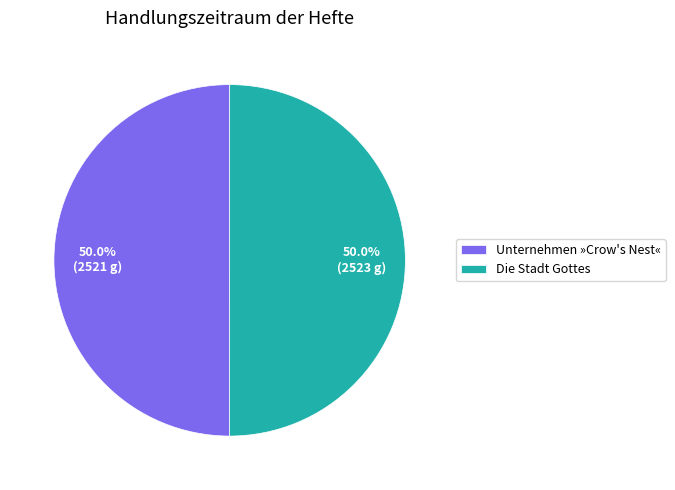

What is the total percentage of Unternehmen »Crow's Nest« and Die Stadt Gottes?

100.0%